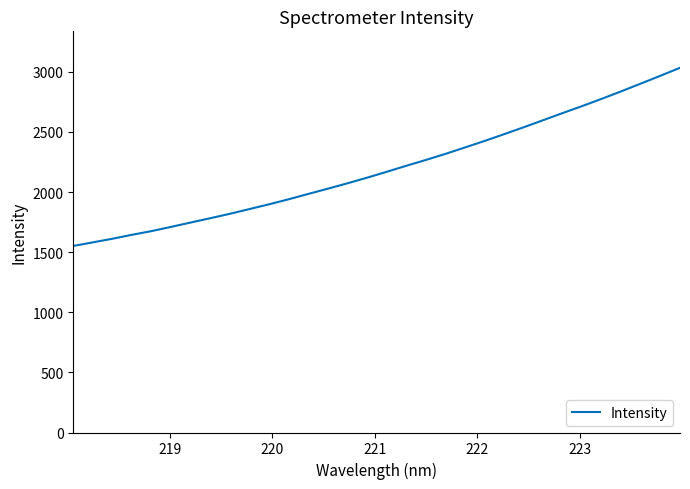

What is the minimum value shown in the chart?

1551.8